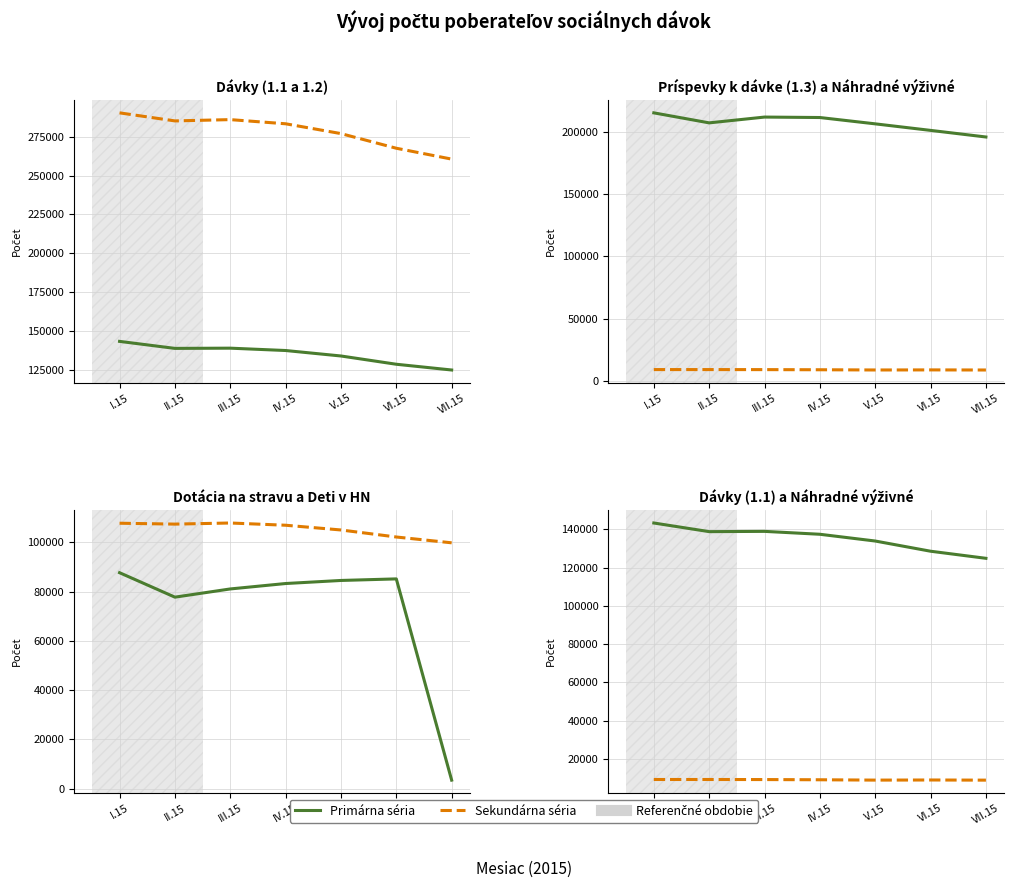

At which category is the sum across all series the highest?

I.15